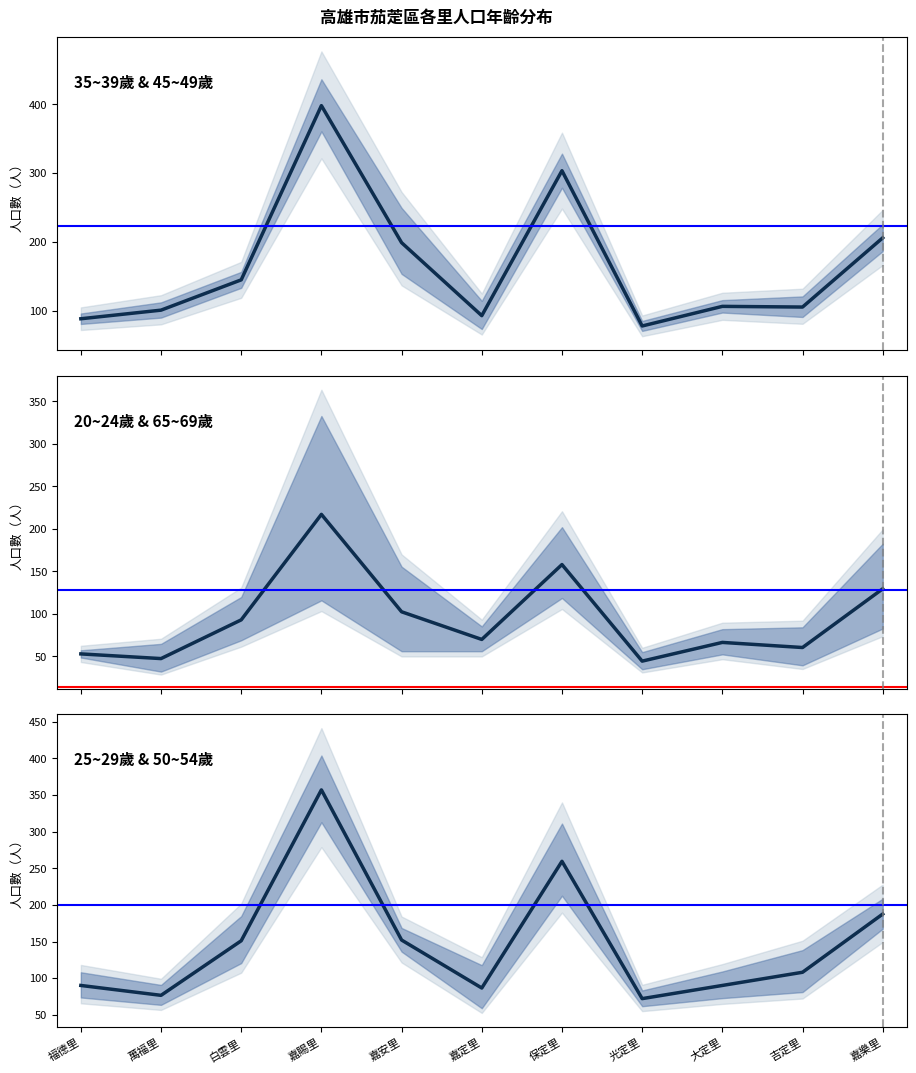

What is the average value of the 20~24歲 & 65~69歲 series?

94.7